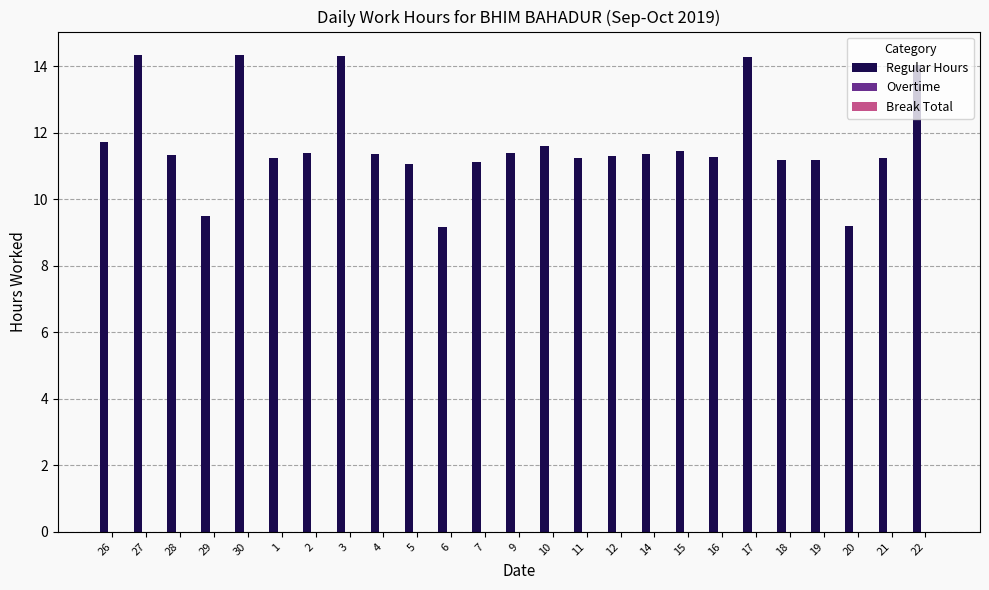

What position from the left is 5?

10